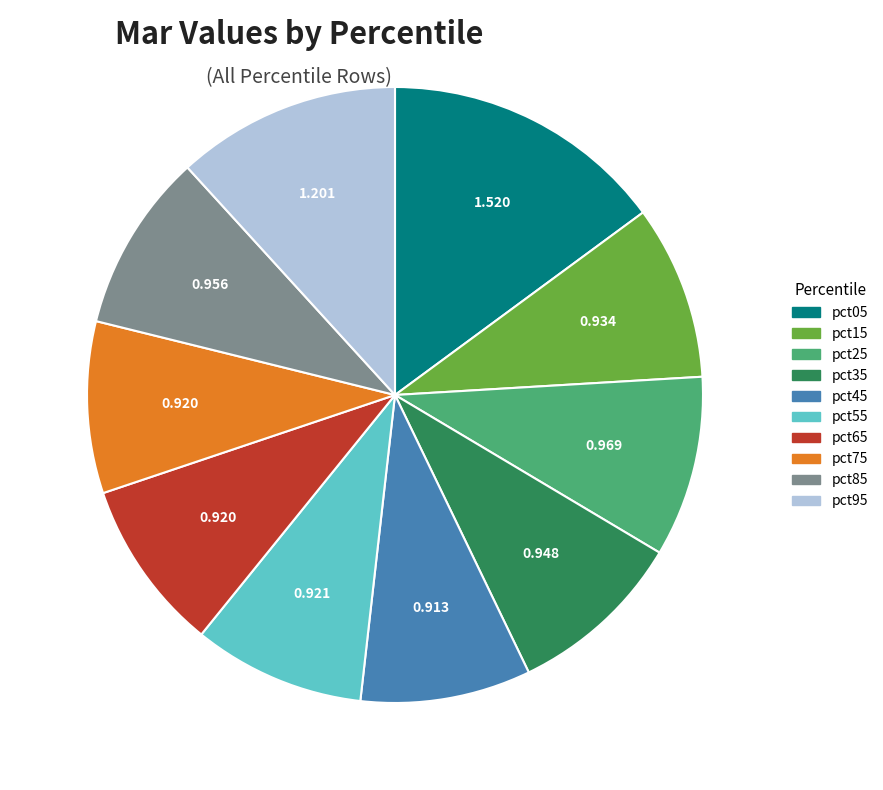

Which has a higher value, pct05 or pct75?

pct05